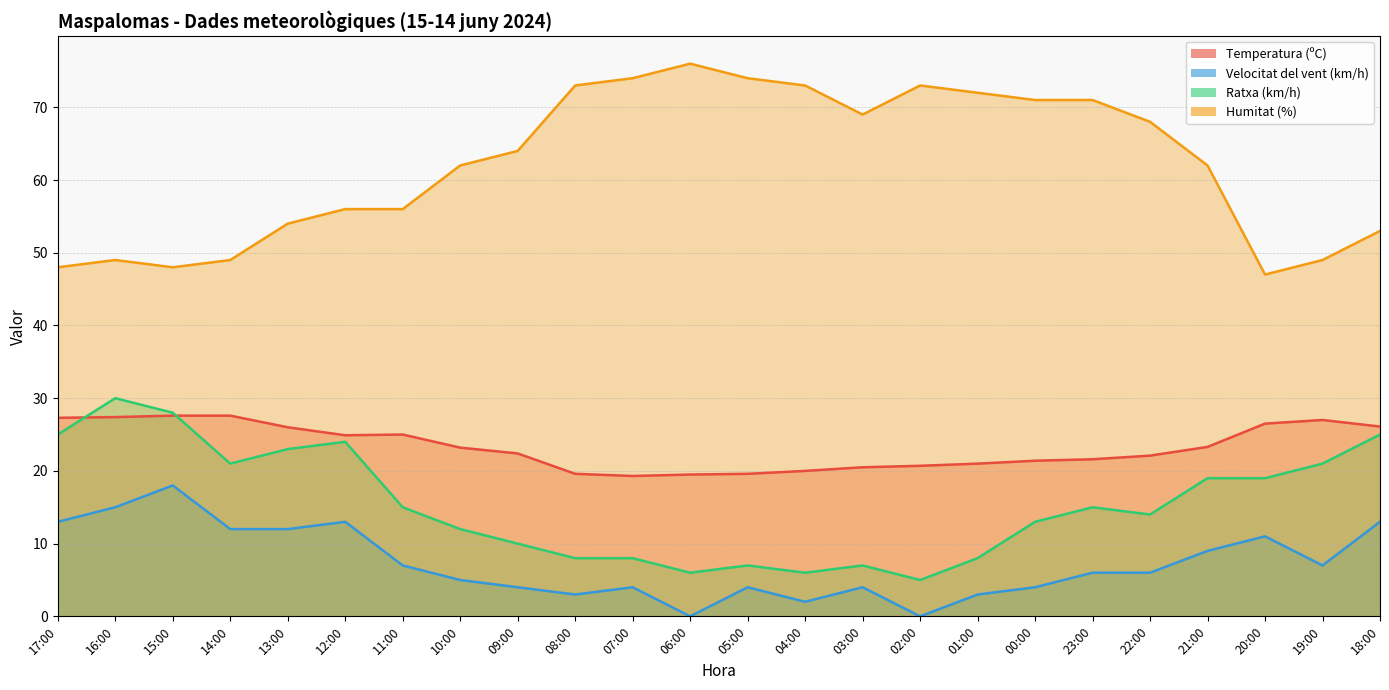

What is the sum of the Ratxa (km/h) values at 00:00 and 05:00?

20.0